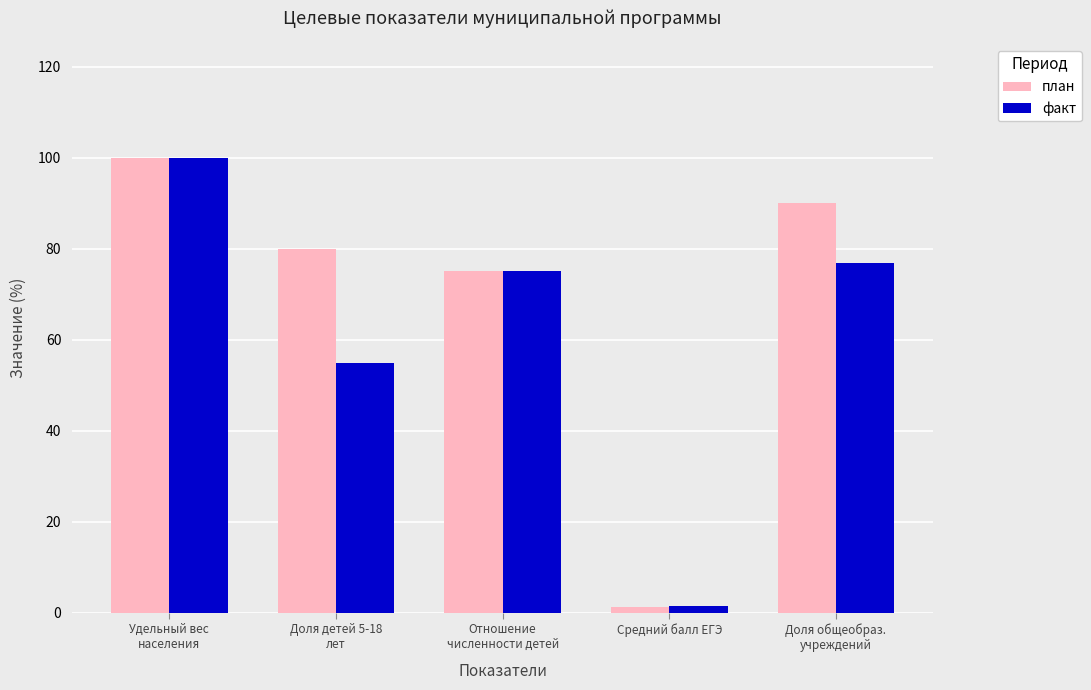

Is it true that план equals 90.0 at Доля общеобраз.
учреждений?

True